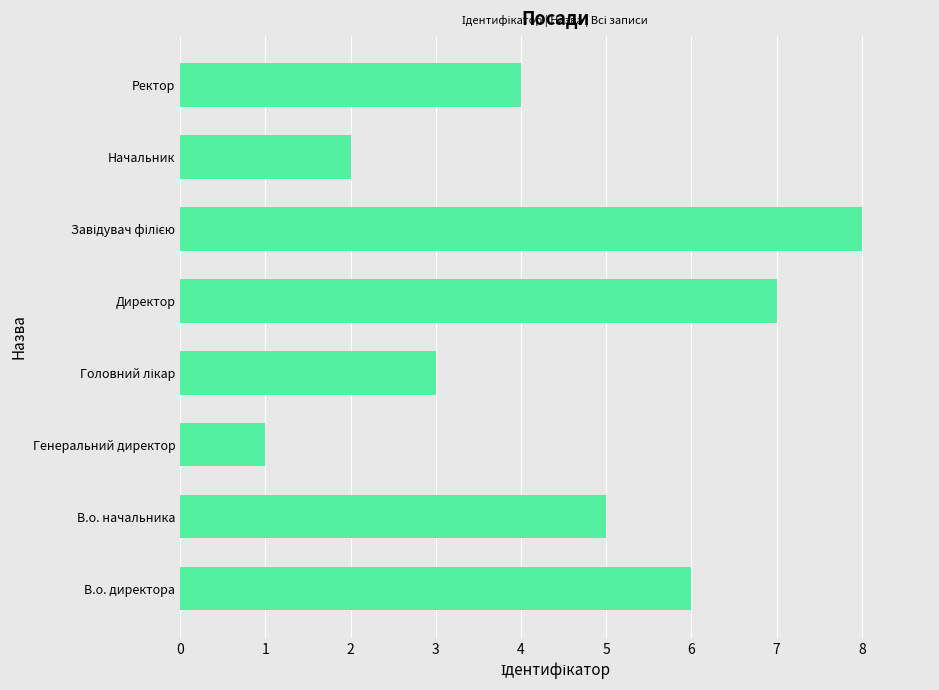

How many distinct data groups are displayed?

1